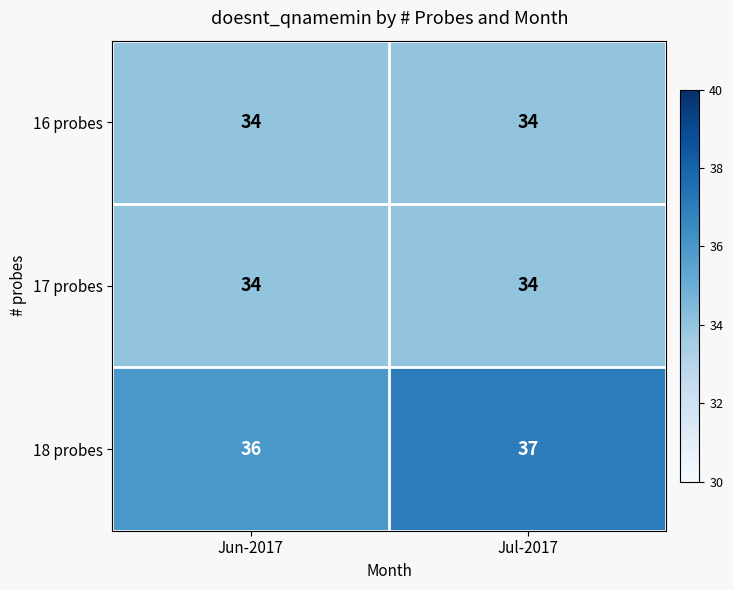

Which series has the largest total across all categories?

18 probes